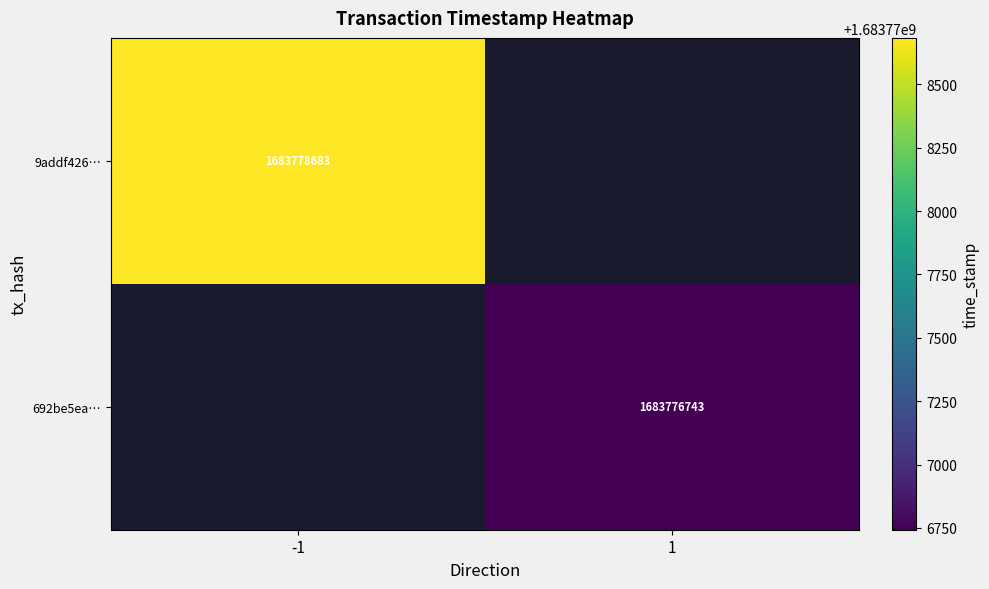

The 692be5ea… series shows 1683776743 at 1. True or false?

True